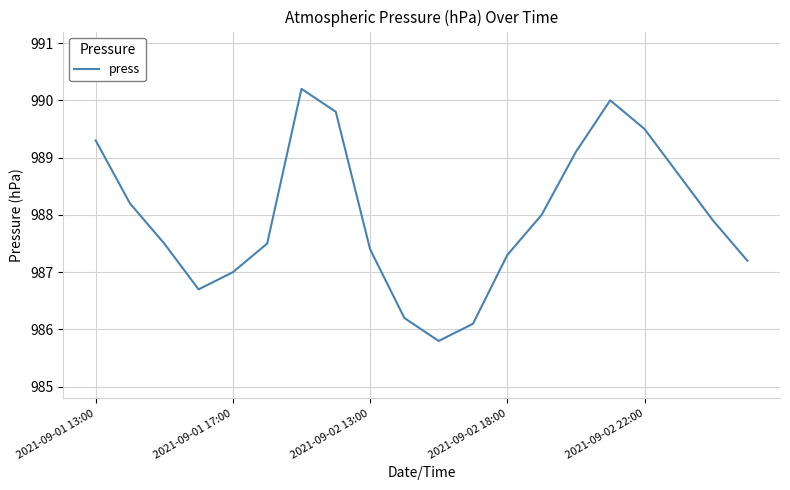

How many lines are shown in the chart?

1